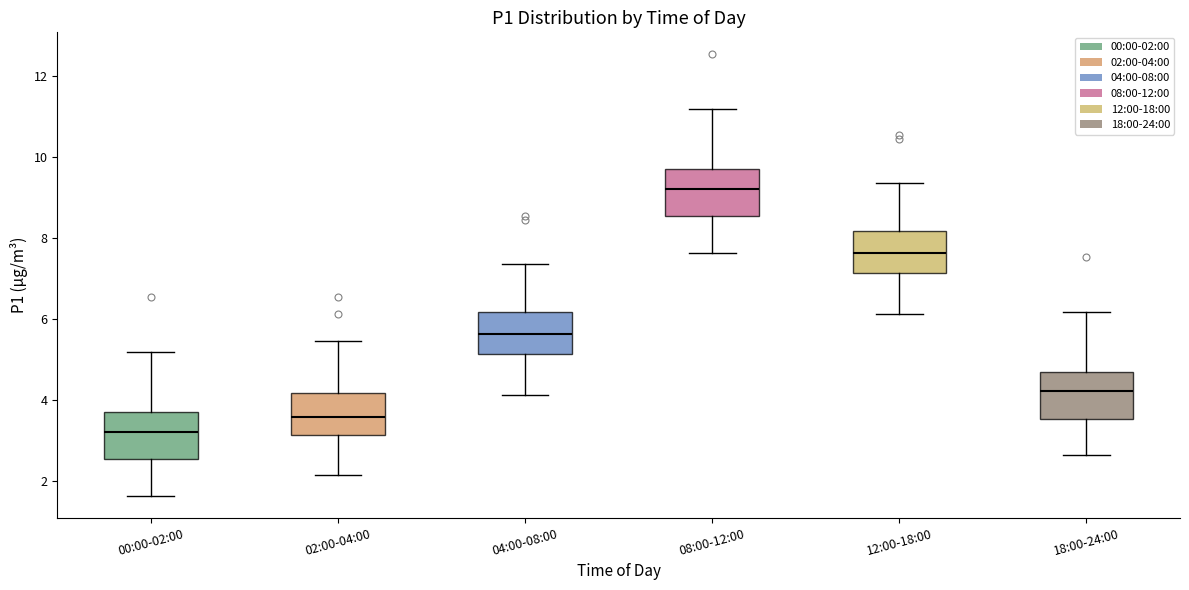

Reading left to right, transcribe this box plot: for each box, give where its median line is, the range the box spans, and where its two whiskers end, as read against the y-axis. The values are not printed on the chart, so give them approximately, as read against the axis.

00:00-02:00: median 3.2, box 2.6 to 3.6, whiskers 1.6 to 5.2
02:00-04:00: median 3.6, box 3.2 to 4.2, whiskers 2.2 to 5.4
04:00-08:00: median 5.6, box 5.2 to 6.2, whiskers 4.2 to 7.4
08:00-12:00: median 9.2, box 8.6 to 9.6, whiskers 7.6 to 11.2
12:00-18:00: median 7.6, box 7.2 to 8.2, whiskers 6.2 to 9.4
18:00-24:00: median 4.2, box 3.6 to 4.6, whiskers 2.6 to 6.2